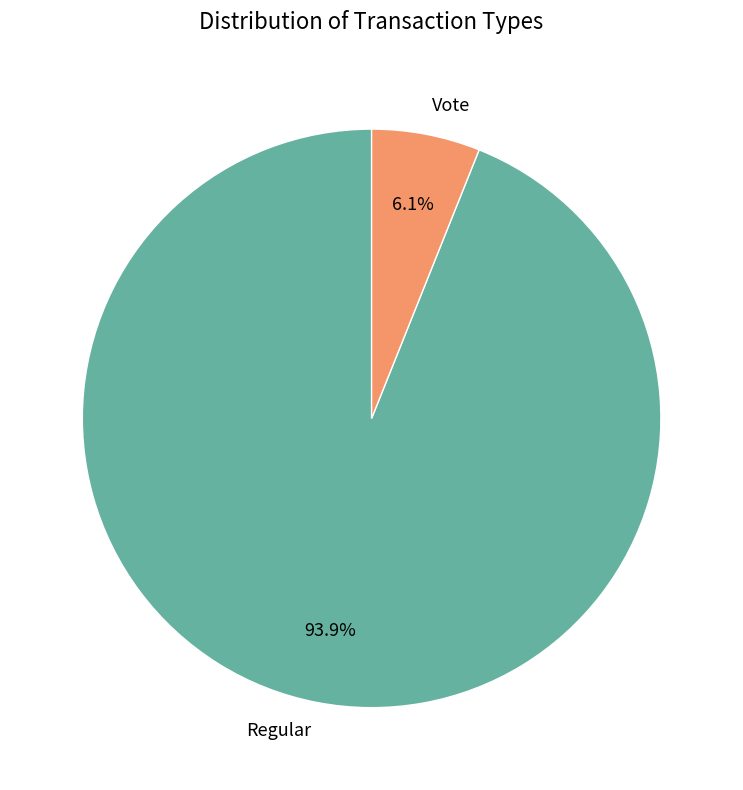

Rank the categories by value from lowest to highest.

Vote, Regular